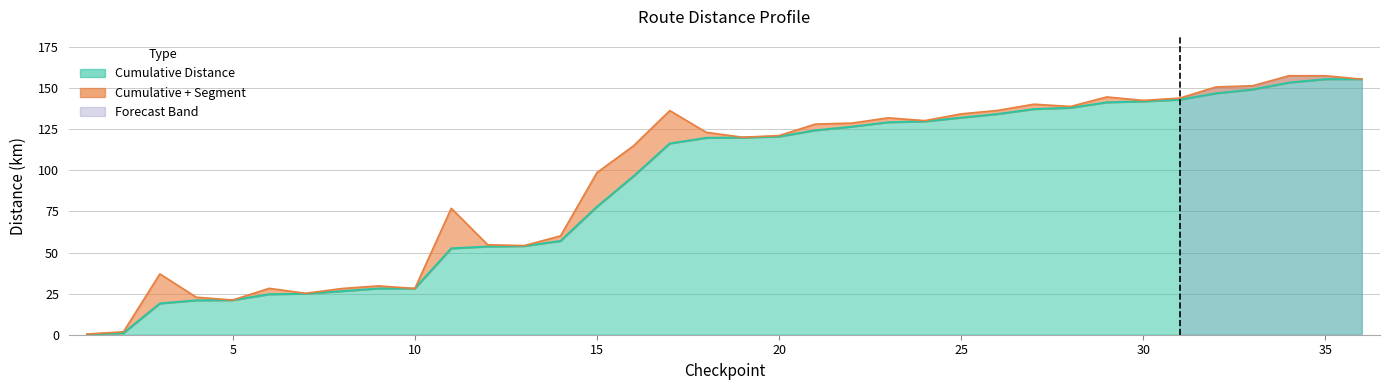

Does the chart have visible grid lines?

Yes